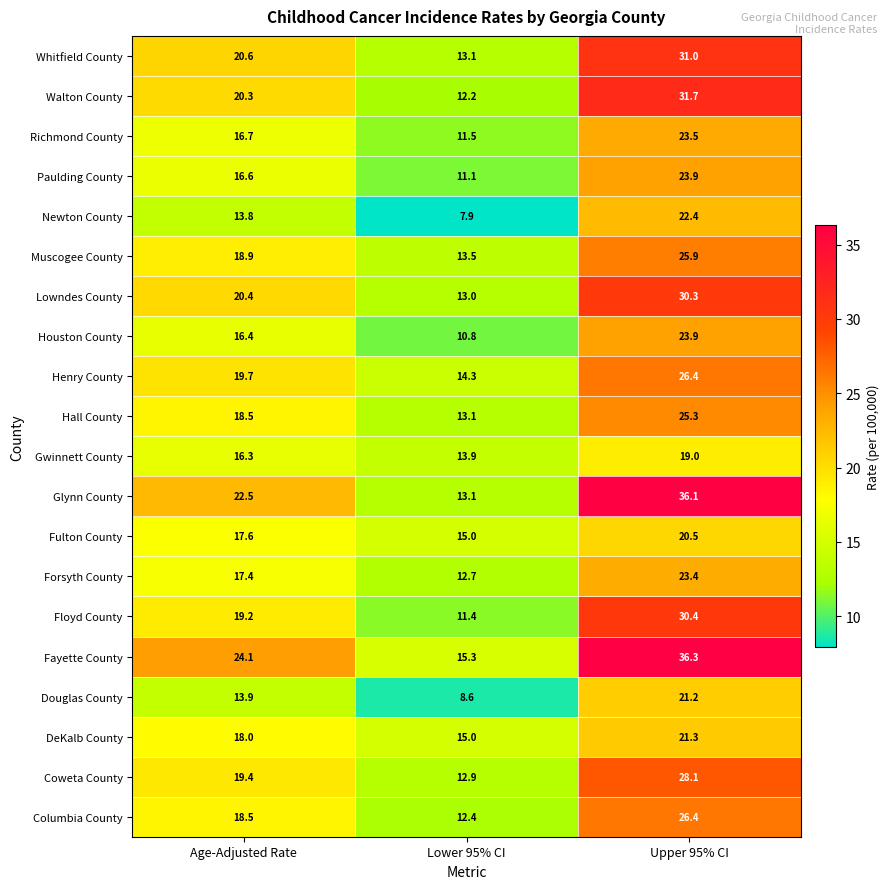

List the labels in order of Coweta County value, smallest first.

Lower 95% CI, Age-Adjusted Rate, Upper 95% CI